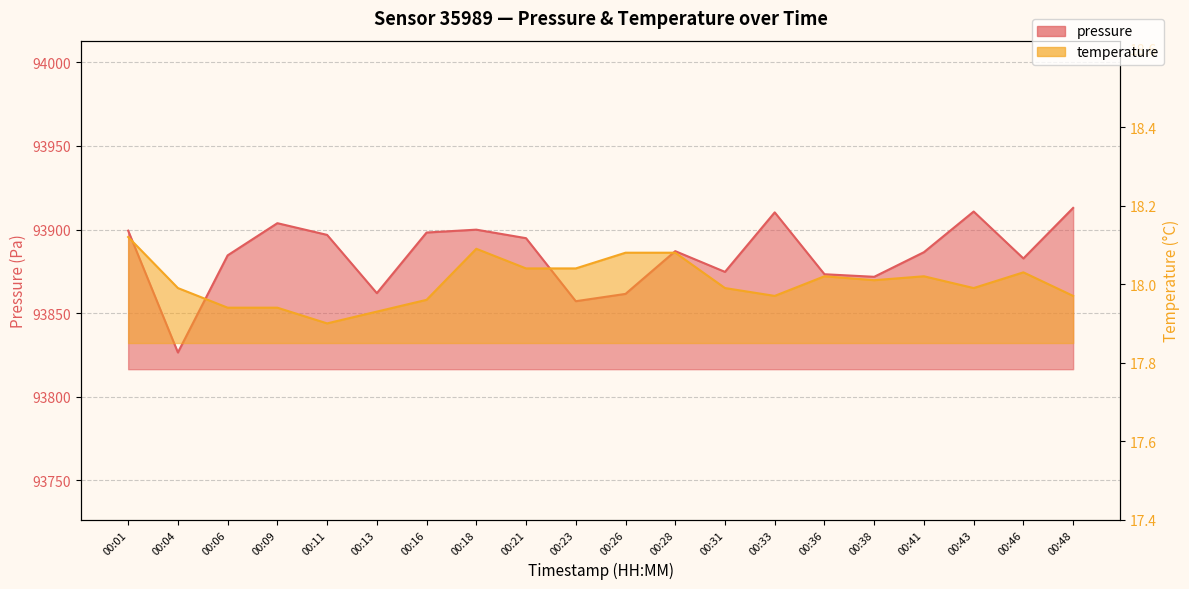

How many data points in temperature are above 18?

10